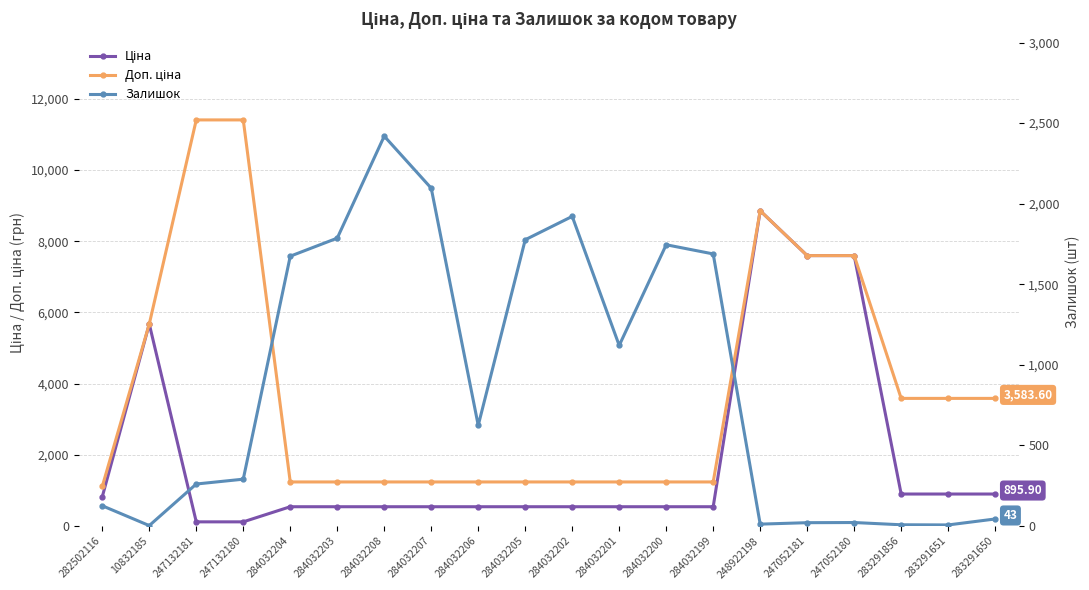

What are all the series names shown in the legend?

Ціна, Доп. ціна, Залишок